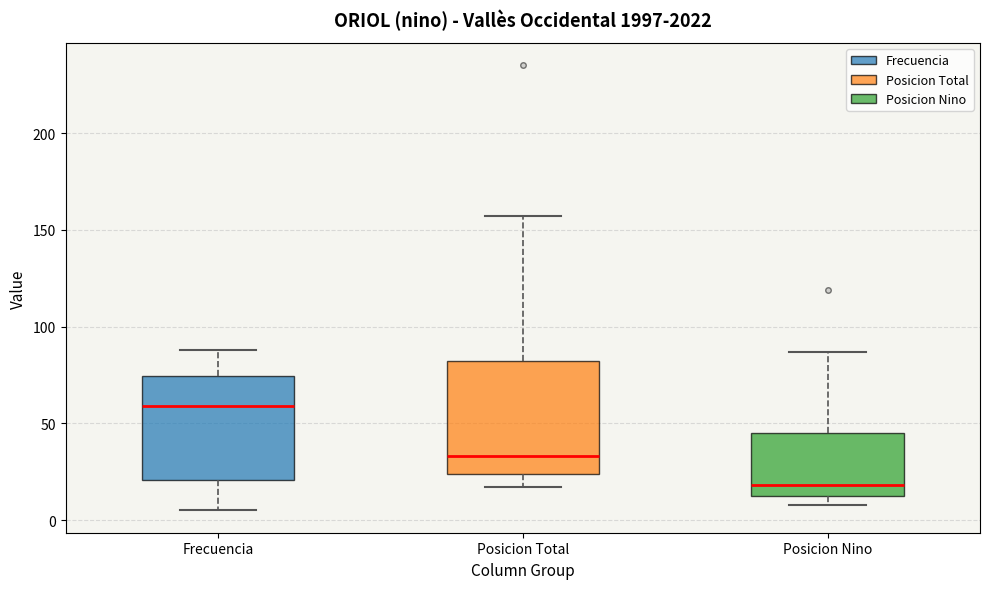

Reading left to right, transcribe this box plot: for each box, give where its median line is, the range the box spans, and where its two whiskers end, as read against the y-axis. The values are not printed on the chart, so give them approximately, as read against the axis.

Frecuencia: median 60, box 20 to 75, whiskers 5 to 90
Posicion Total: median 35, box 25 to 85, whiskers 15 to 155
Posicion Nino: median 20, box 10 to 45, whiskers 10 (just below the box's lower edge) to 85